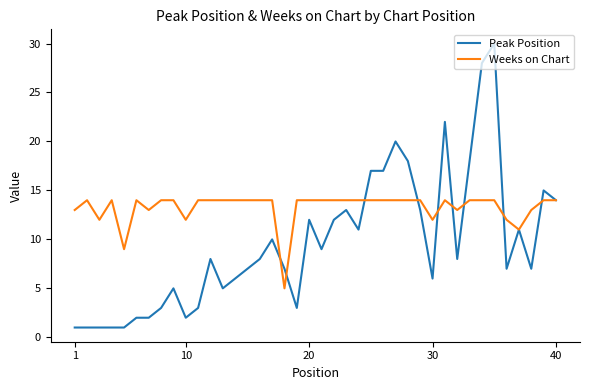

Which series has the largest total across all categories?

Weeks on Chart